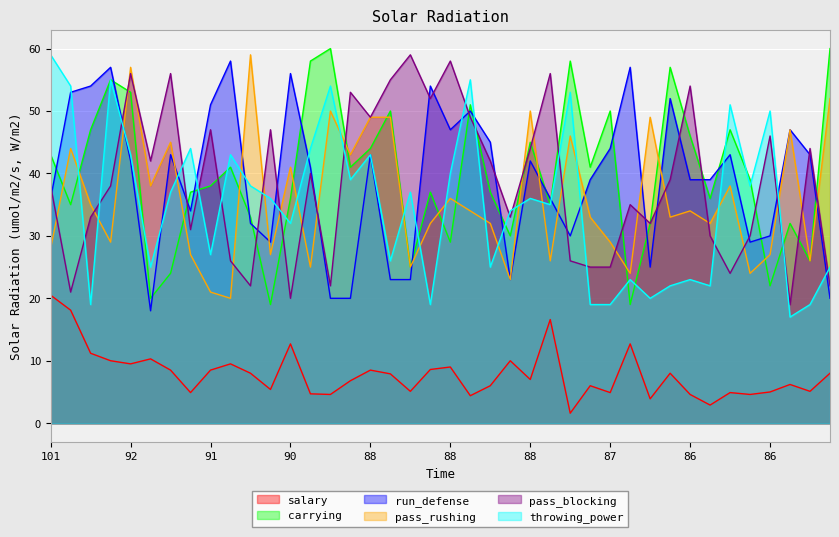

What are all the series names shown in the legend?

salary, carrying, run_defense, pass_rushing, pass_blocking, throwing_power